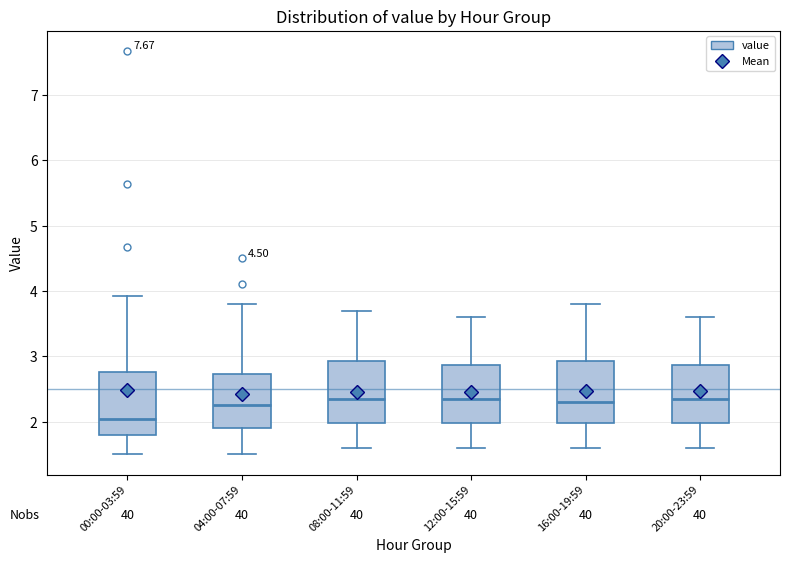

Which box's median line is the lowest?

00:00-03:59